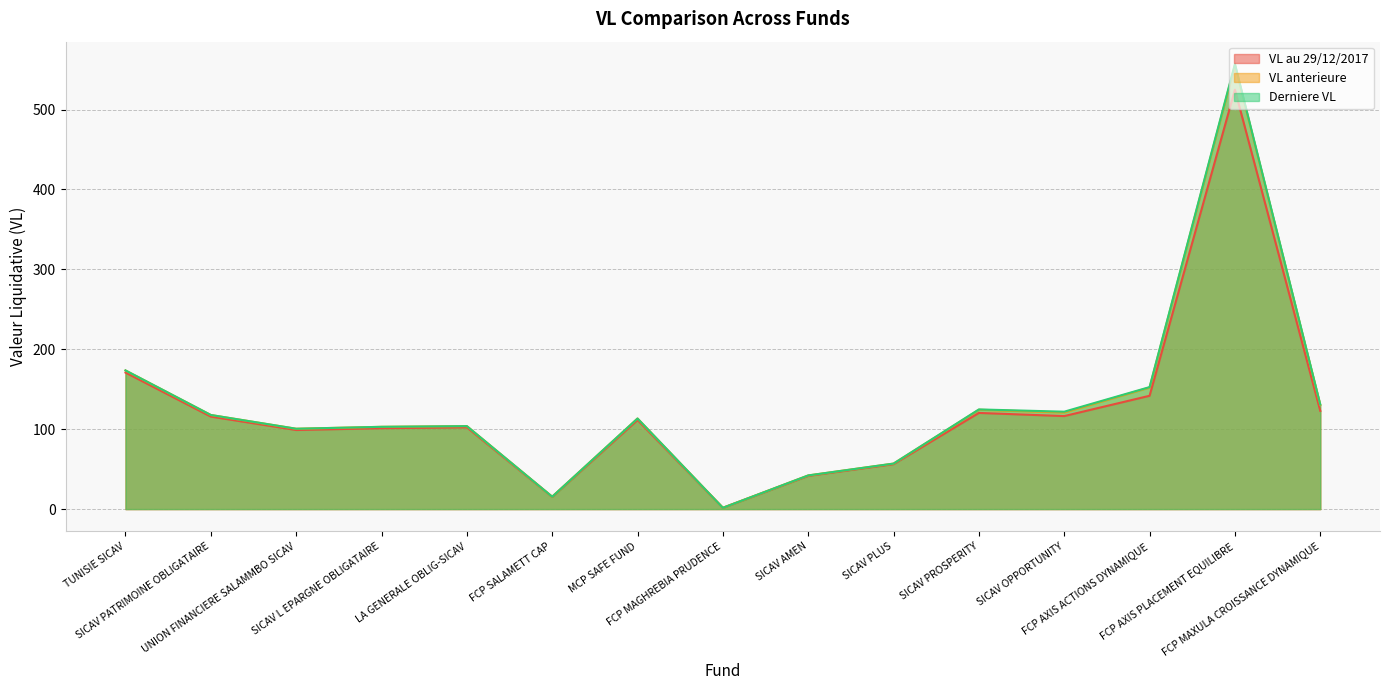

How many data points in Derniere VL are less than 113?

7